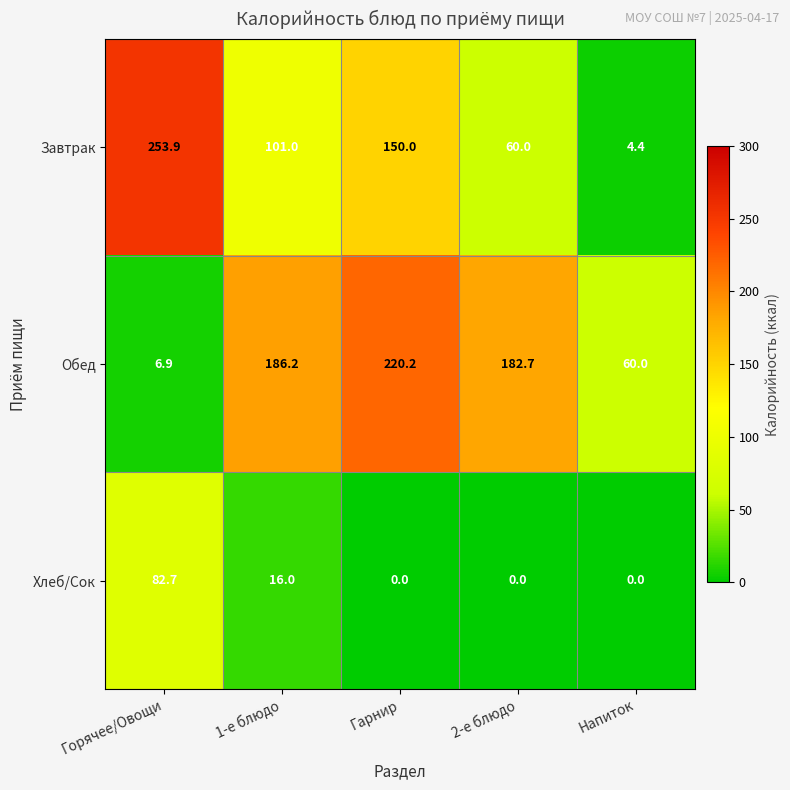

What is the sum of the Хлеб/Сок values at 1-е блюдо and Гарнир?

16.0